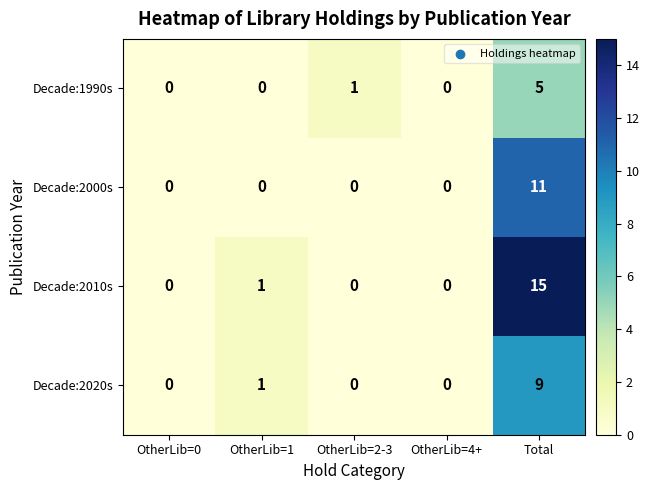

What is the greatest value displayed?

15